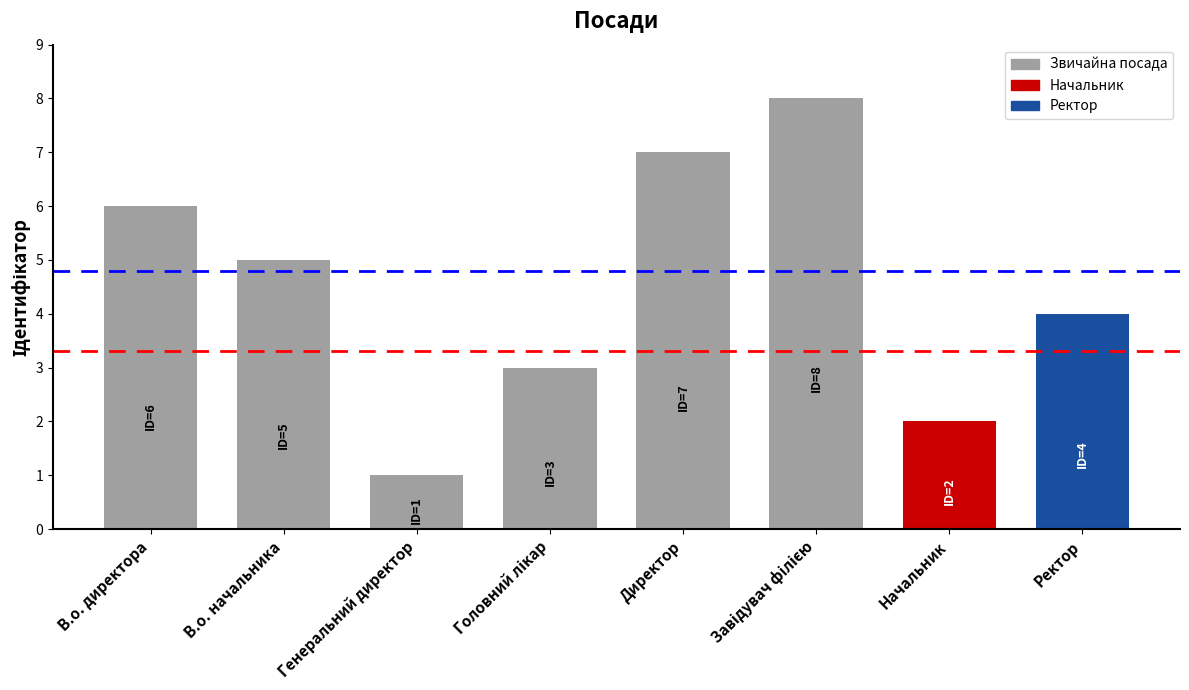

What is the greatest value displayed?

8